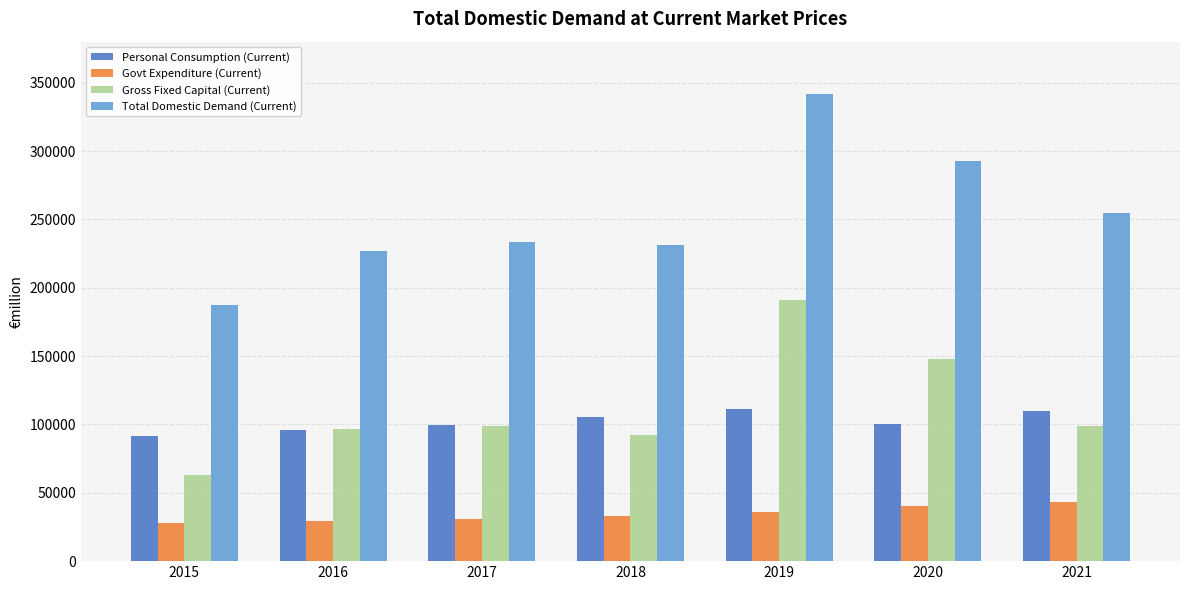

What is the difference between the Govt Expenditure (Current) values at 2020 and 2015?

12448.7